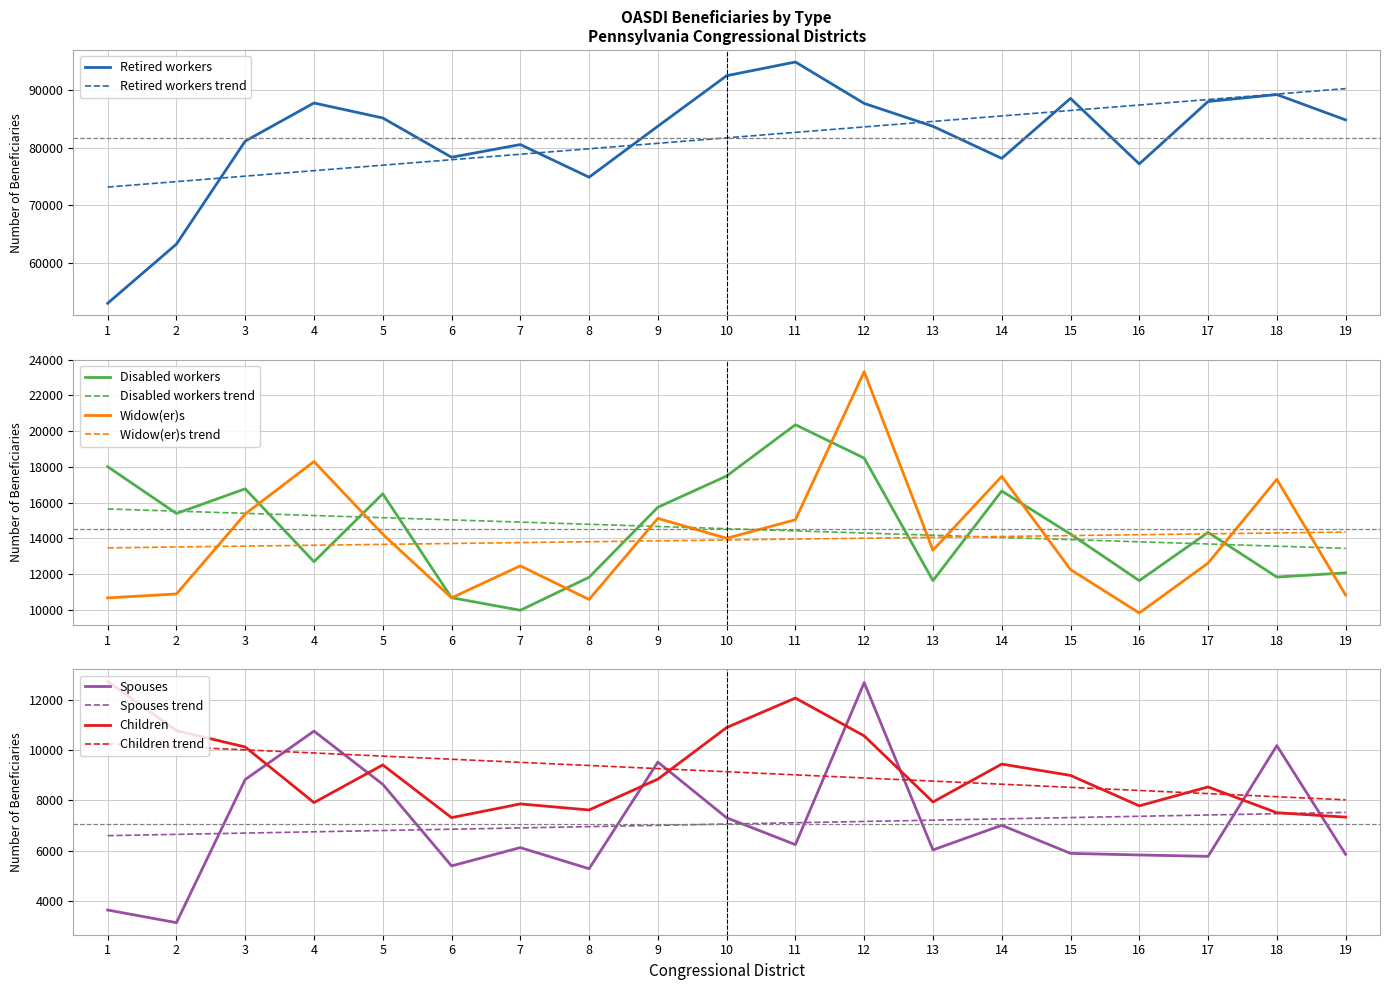

Which category has the highest value across all series?

11